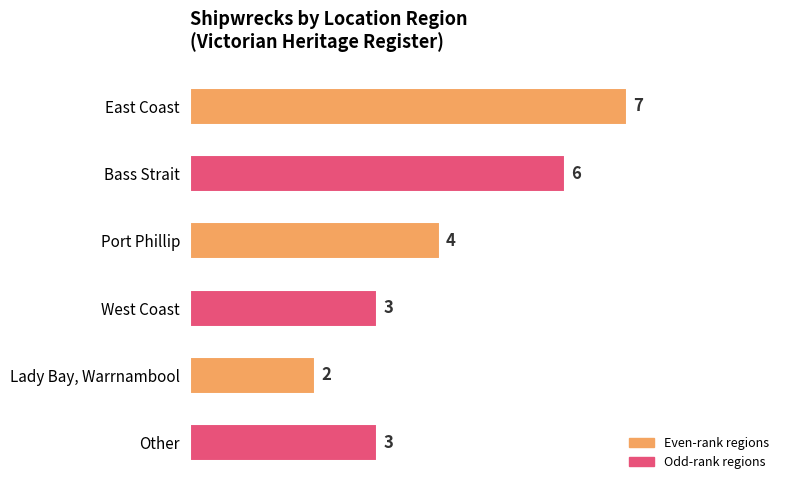

True or false: the data shows 1 at Port Phillip.

False